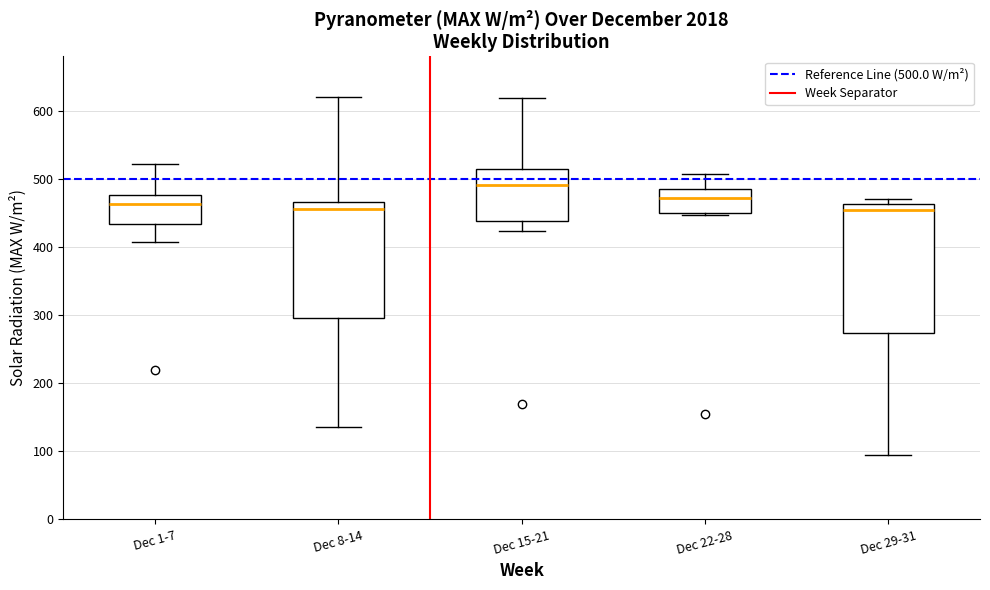

Where does the median line of the box for Dec 1-7 sit on the y-axis? The values are not printed on the chart, so give them approximately, as read against the axis.

460